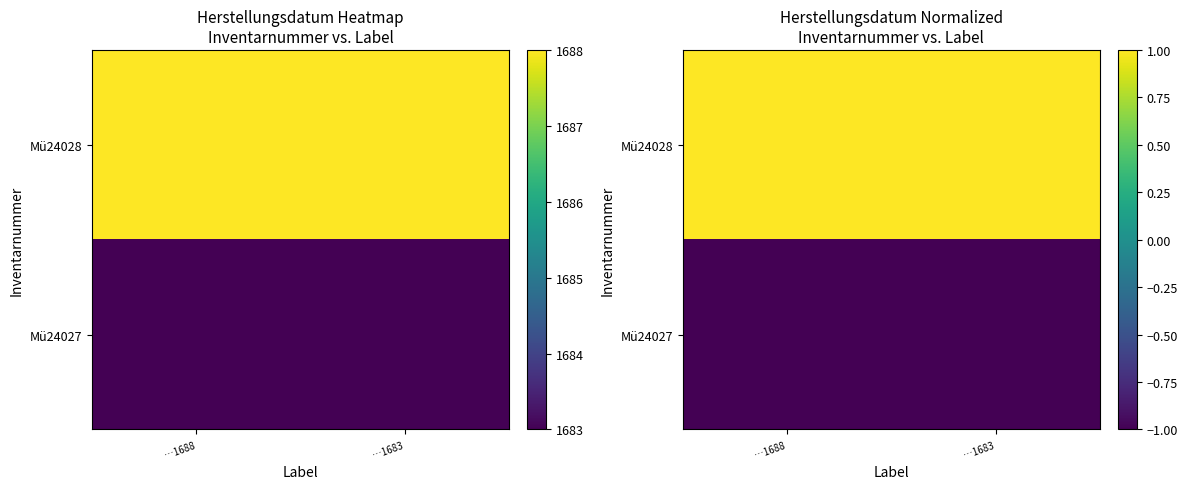

Is it true that Mü24028 equals 1 at …1688?

False